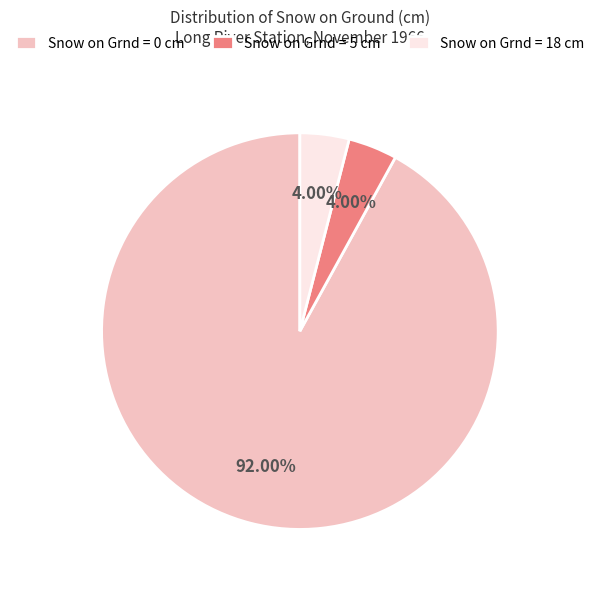

Combined, do Snow on Grnd = 5 cm and Snow on Grnd = 0 cm account for over 50%?

Yes